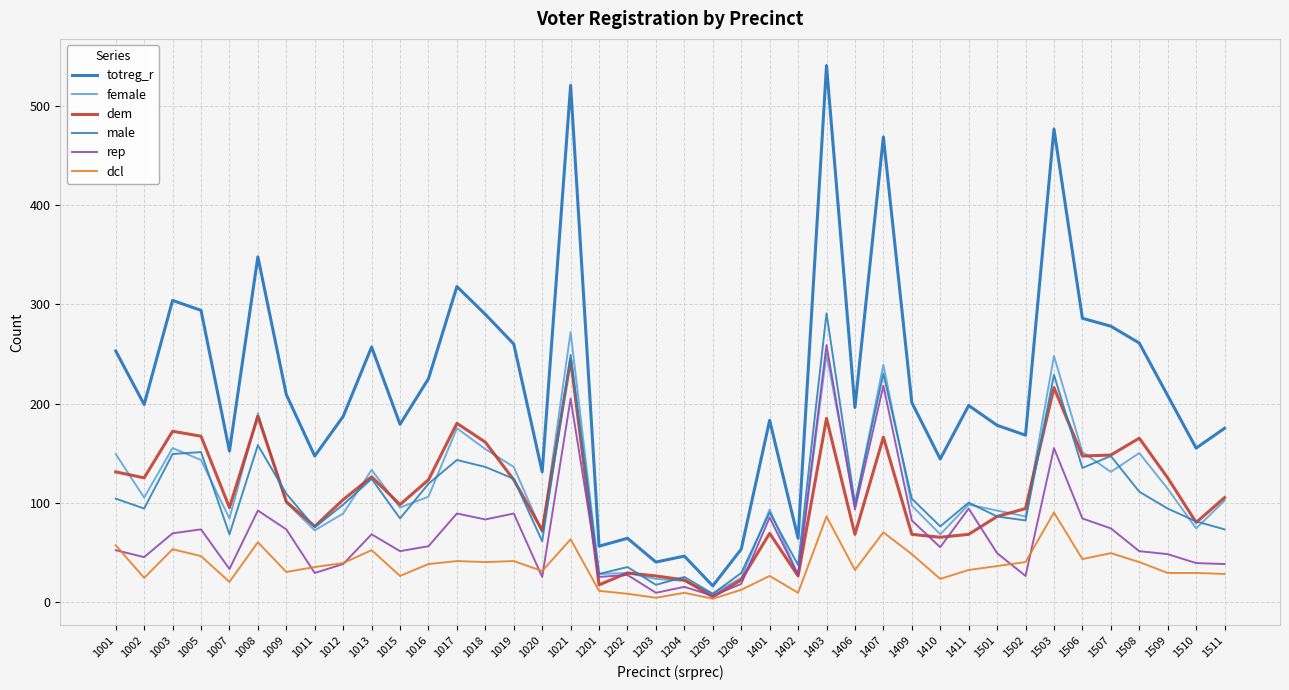

True or false: dem and dcl intersect in this chart.

False